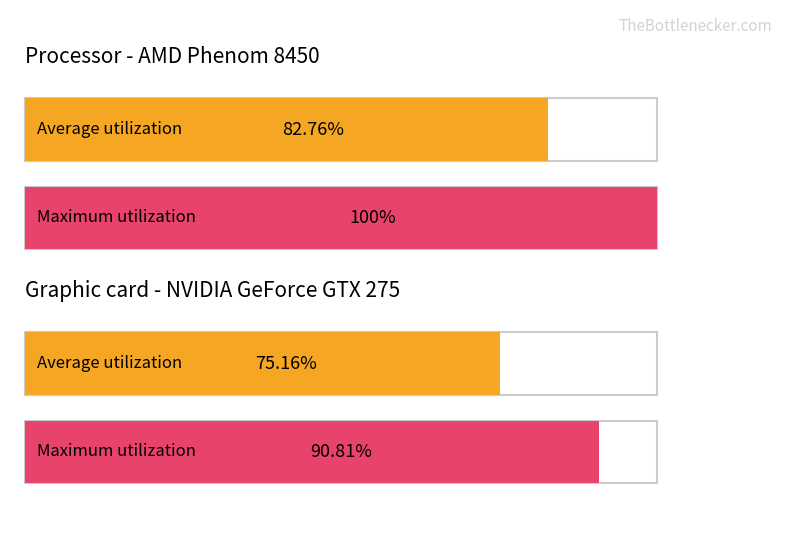

The value of Partner 2 at Partner 3 is 421. True or false?

False